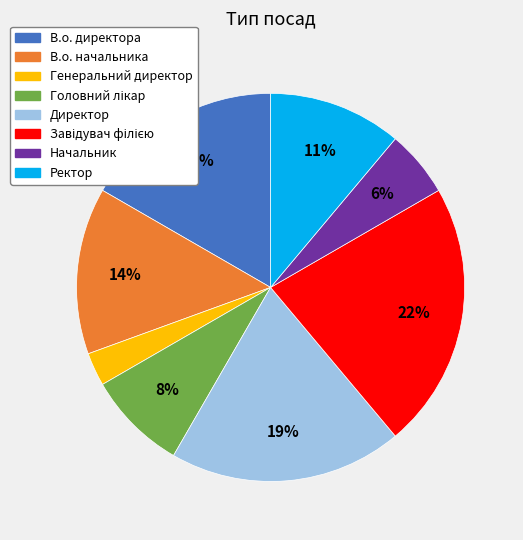

Which category has the smallest portion of the pie?

Генеральний директор